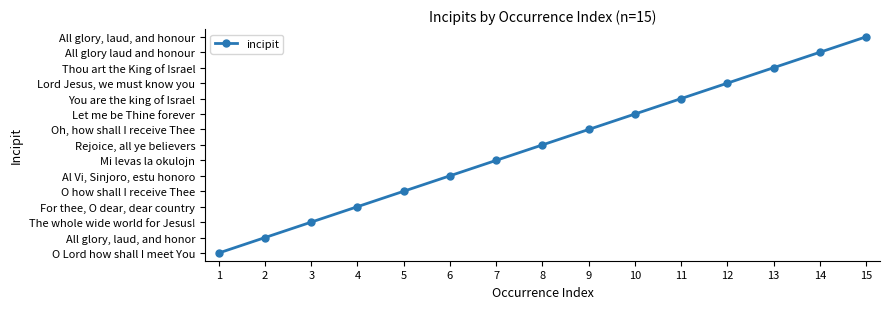

Approximately how many times larger is the value at 4 compared to 5?

0.8